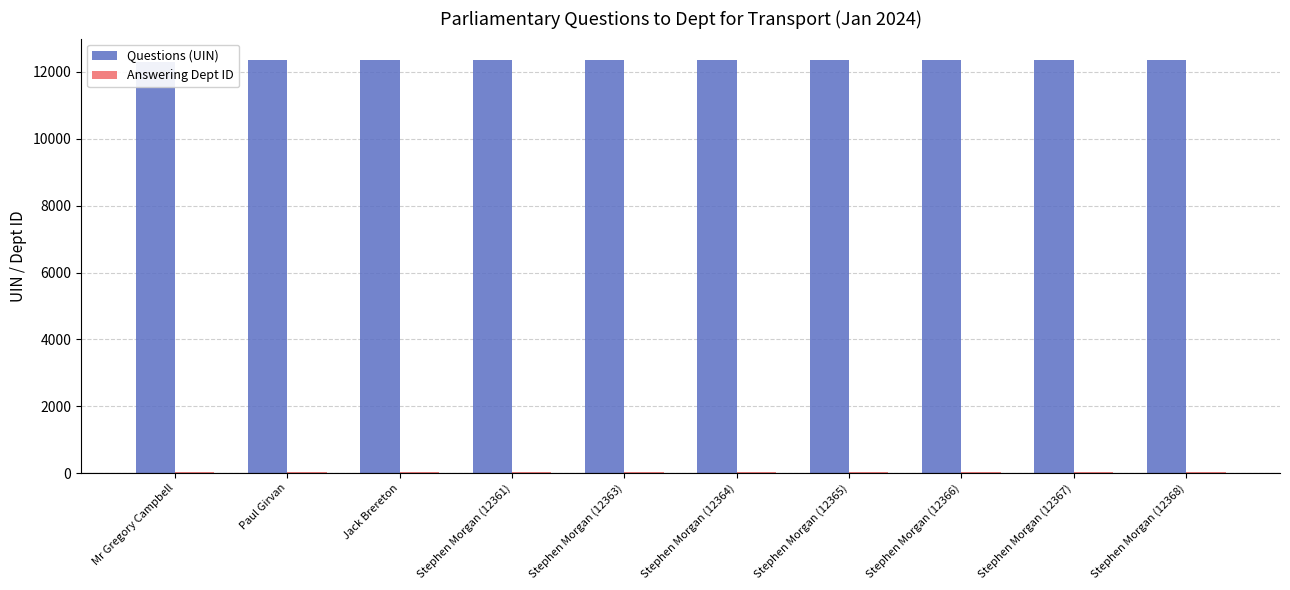

Reading left to right, what are all the values shown in this chart?

Questions (UIN): 12290	12358	12360	12361	12363	12364	12365	12366	12367	12368
Answering Dept ID: 27	27	27	27	27	27	27	27	27	27